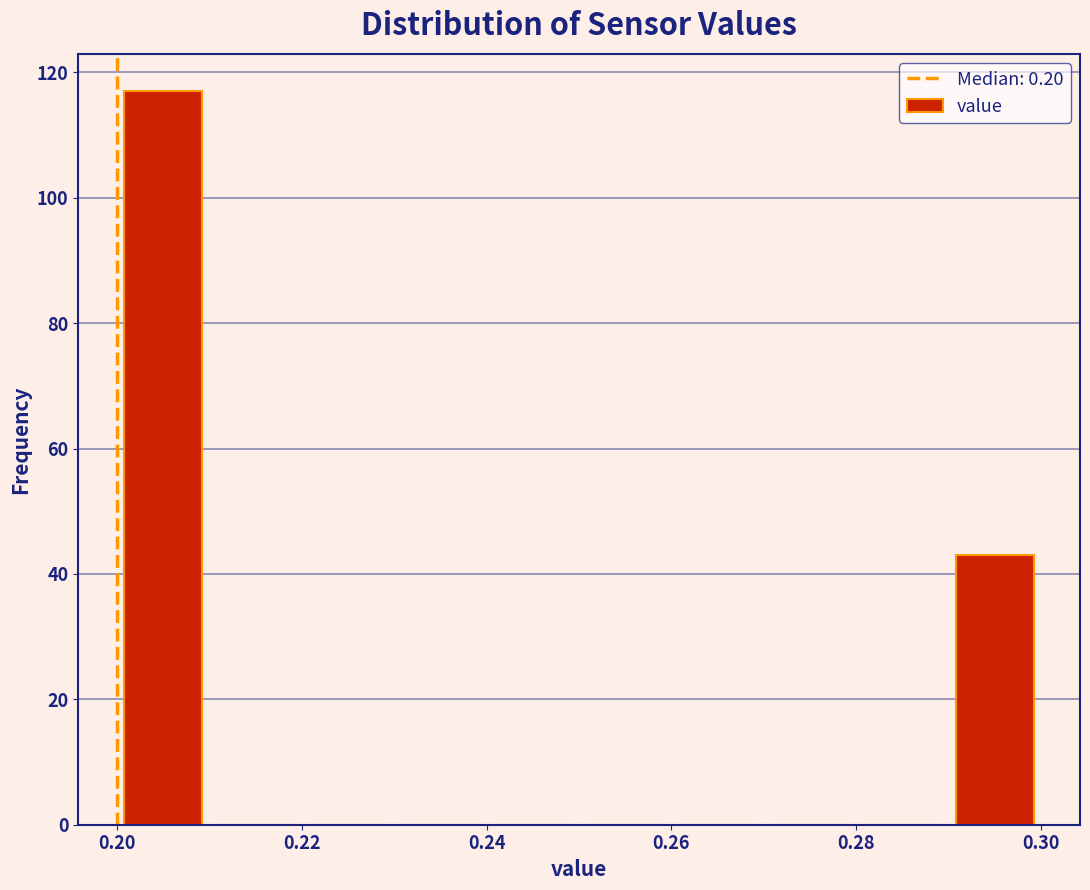

Reading left to right, transcribe this chart: for each bar, give the range it covers on the x-axis and its height. The values are not printed on the chart, so give them approximately, as read against the axis.

0.20 to 0.21: 118
0.21 to 0.22: 0
0.22 to 0.23: 0
0.23 to 0.24: 0
0.24 to 0.25: 0
0.25 to 0.26: 0
0.26 to 0.27: 0
0.27 to 0.28: 0
0.28 to 0.29: 0
0.29 to 0.30: 44